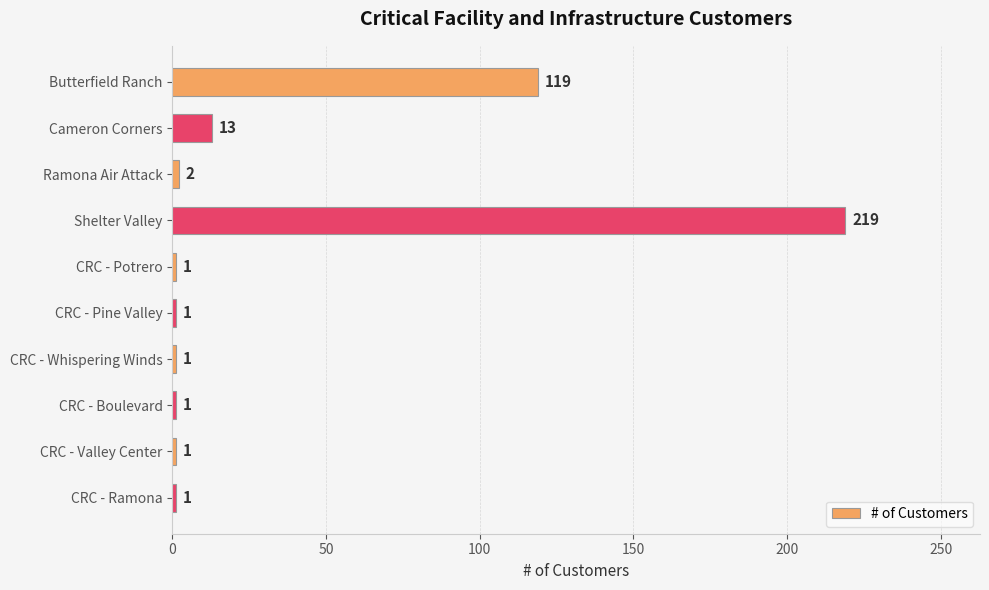

Which category has the highest value across all series?

Shelter Valley